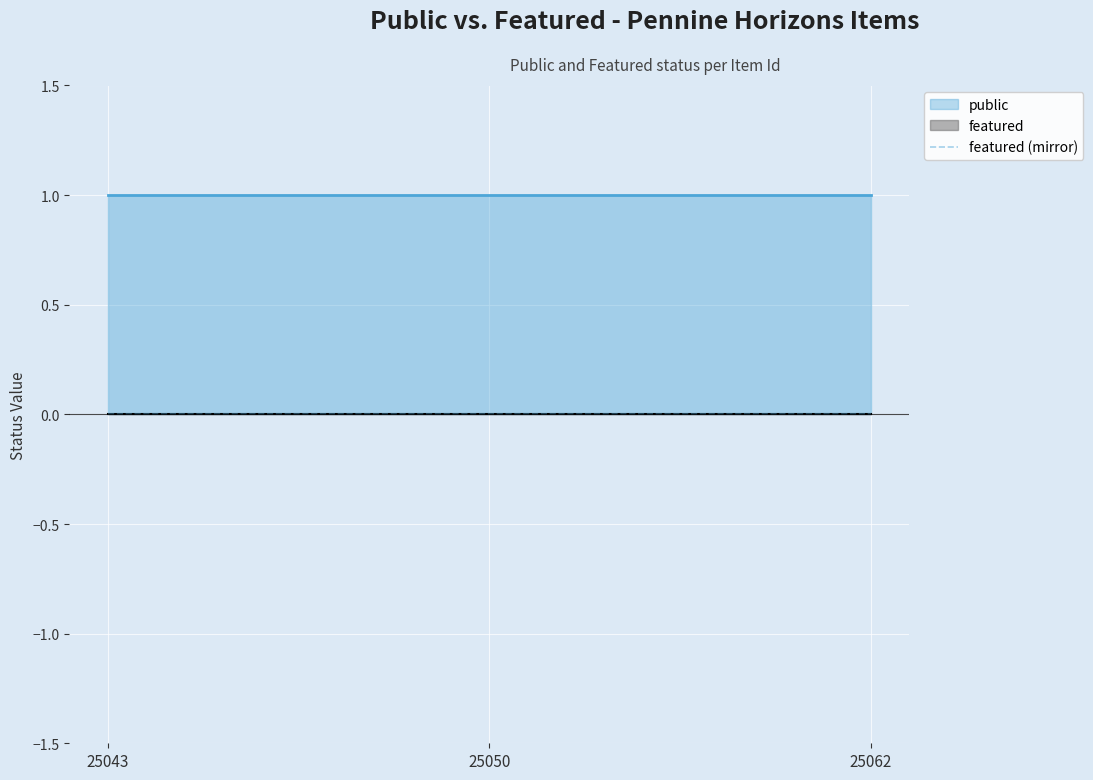

Does the chart display data point markers on the line(s)?

No